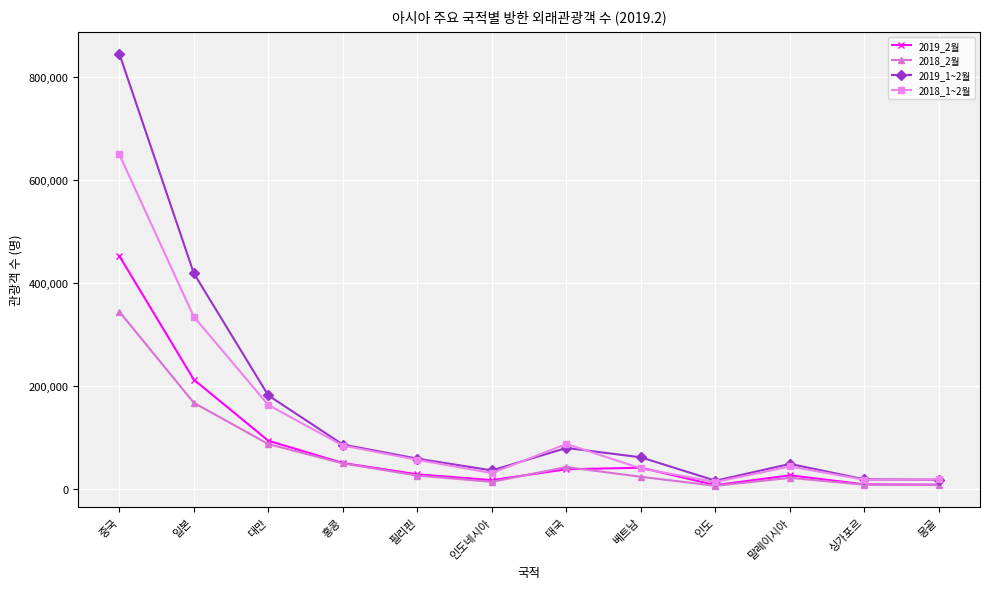

What is the difference between the maximum and minimum values in the 2019_1~2월 series?

829213